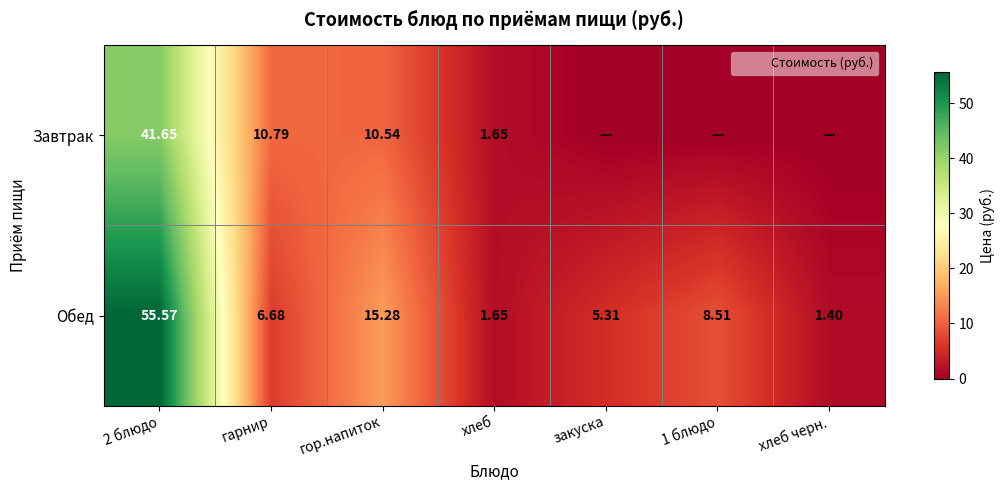

True or false: Завтрак has a value of 0.0 at 1 блюдо.

True